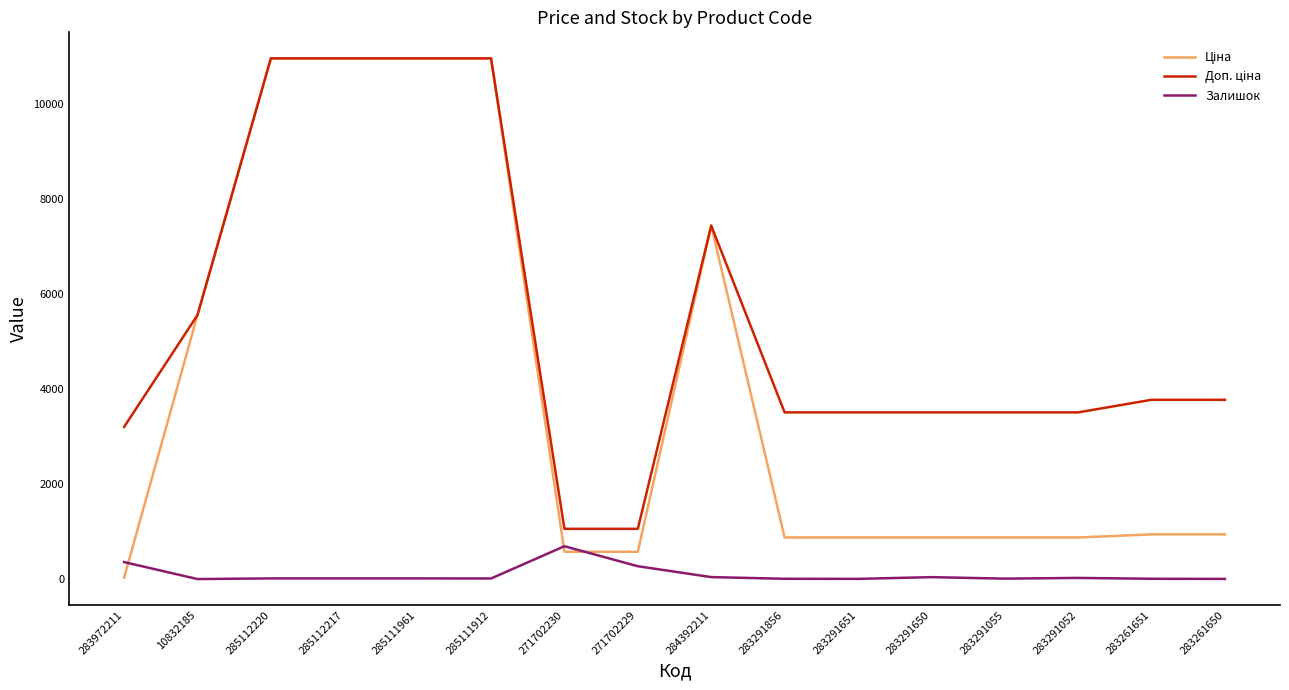

The Залишок series shows 694.0 at 271702230. True or false?

True